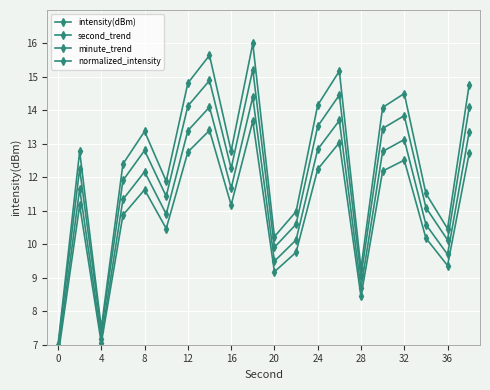

True or false: minute_trend and normalized_intensity cross at least once.

False